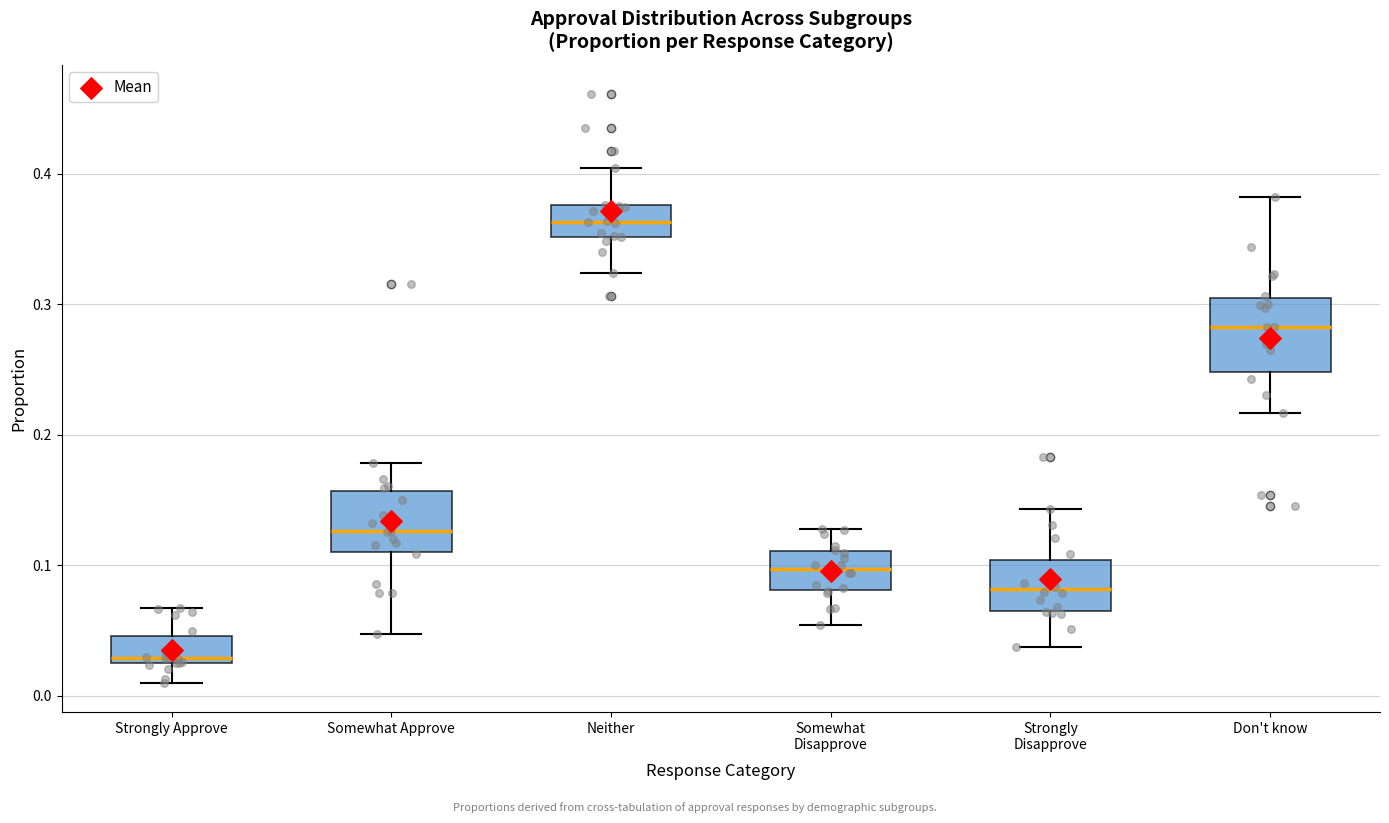

Reading left to right, transcribe this box plot: for each box, give where its median line is, the range the box spans, and where its two whiskers end, as read against the y-axis. The values are not printed on the chart, so give them approximately, as read against the axis.

Strongly Approve: median 0.03 (just above the box's lower edge), box 0.03 to 0.05, whiskers 0.01 to 0.07
Somewhat Approve: median 0.13, box 0.11 to 0.16, whiskers 0.05 to 0.18
Neither: median 0.36, box 0.35 to 0.38, whiskers 0.32 to 0.40
Somewhat Disapprove: median 0.10, box 0.08 to 0.11, whiskers 0.05 to 0.13
Strongly Disapprove: median 0.08, box 0.07 to 0.10, whiskers 0.04 to 0.14
Don't know: median 0.28, box 0.25 to 0.30, whiskers 0.22 to 0.38